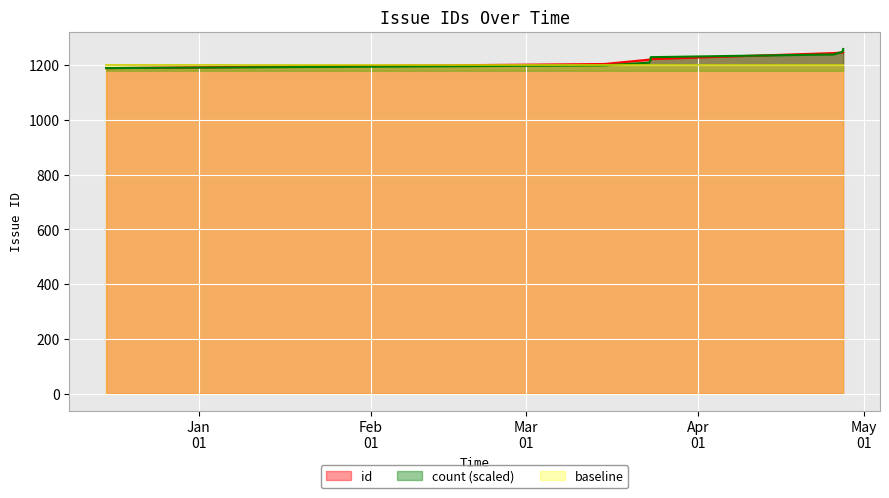

How many points are lower than both their immediate neighbors (excluding endpoints)?

1